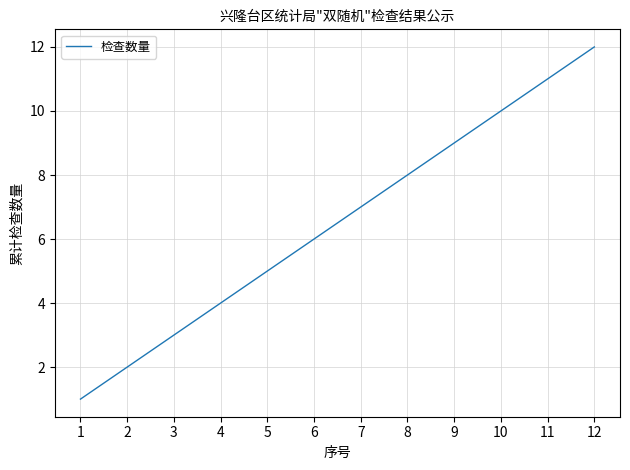

Rank the categories by value from highest to lowest.

12, 11, 10, 9, 8, 7, 6, 5, 4, 3, 2, 1